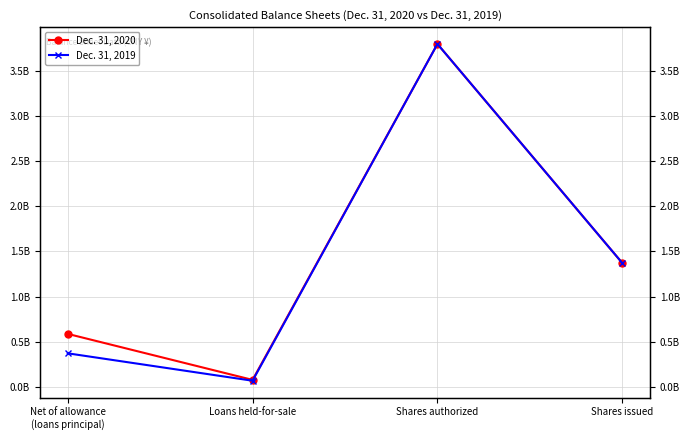

Reading left to right, extract all data points from this chart.

Dec. 31, 2020: Net of allowance
(loans principal)=586206781	Loans held-for-sale=76013067	Shares authorized=3800000000	Shares issued=1371643240
Dec. 31, 2019: Net of allowance
(loans principal)=370700724	Loans held-for-sale=66698869	Shares authorized=3800000000	Shares issued=1371643240